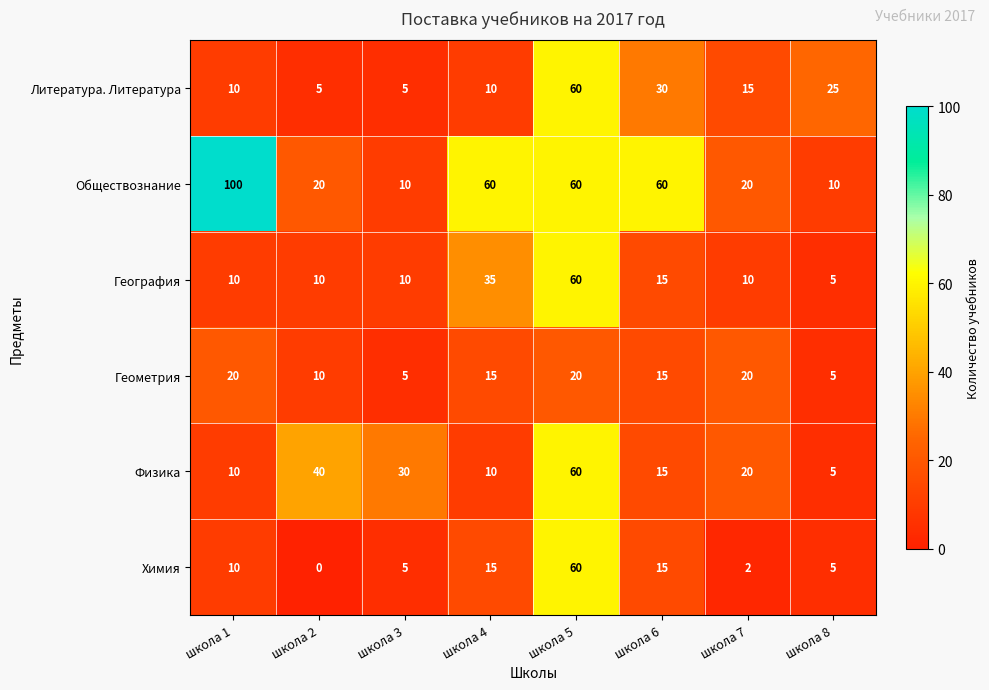

Is the value of Геометрия at школа 4 greater than the value of Физика at школа 2?

No